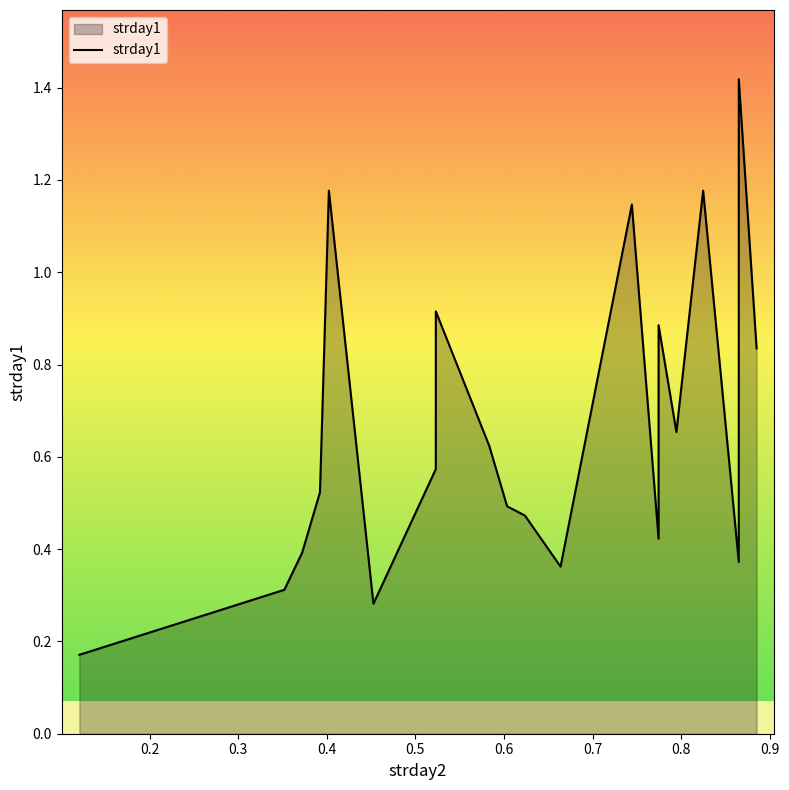

At which label is the value closest to 0?

0.120708